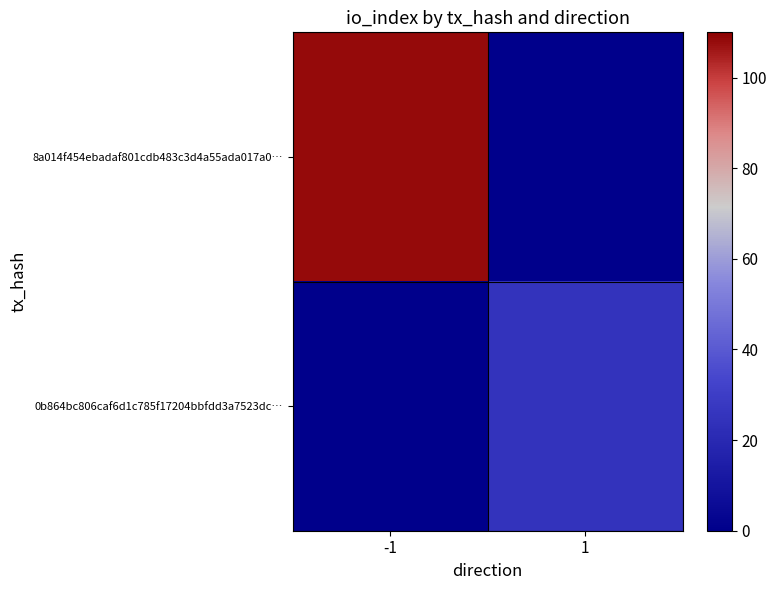

Count the number of data series in this chart.

2